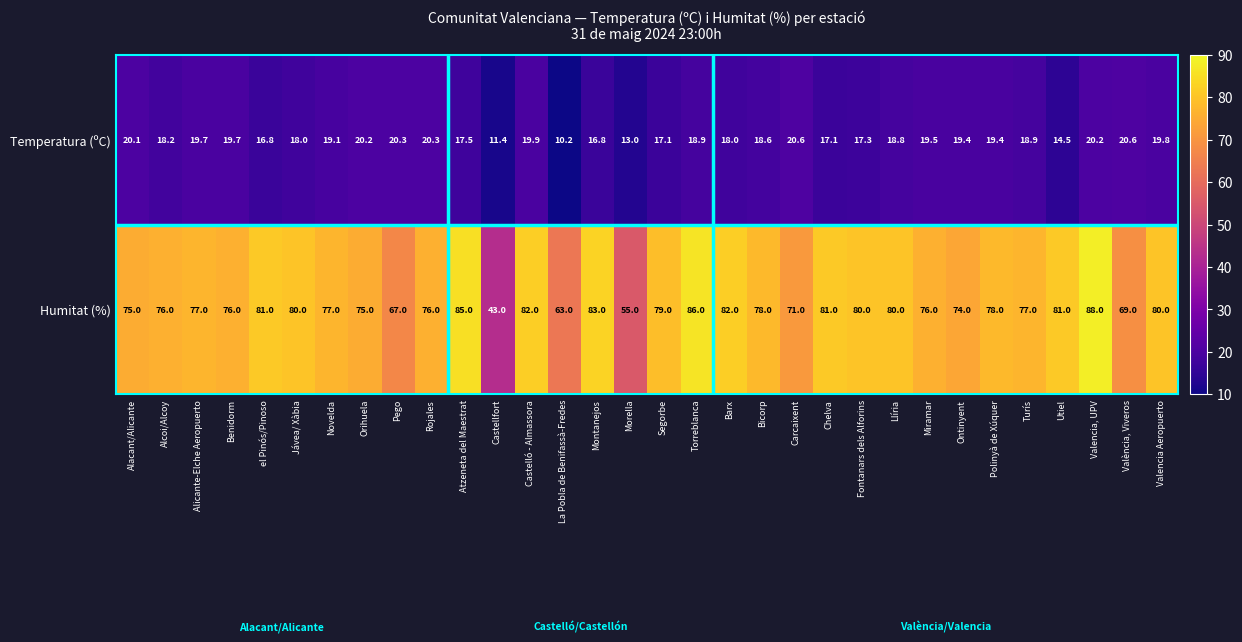

What is the difference between the Temperatura (ºC) values at Segorbe and Rojales?

3.2